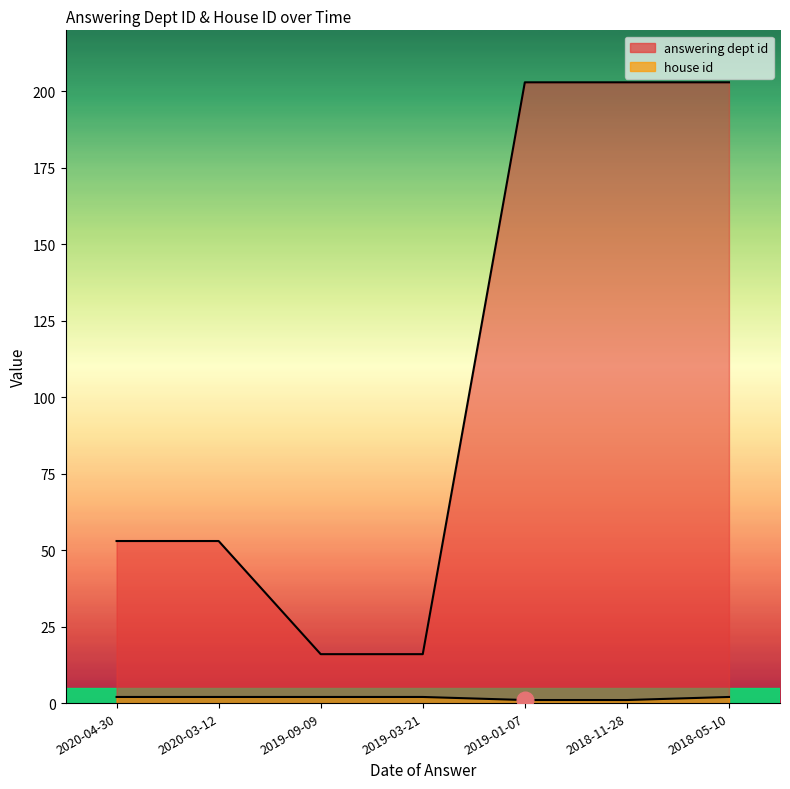

At which label does answering dept id first exceed 53?

2019-01-07